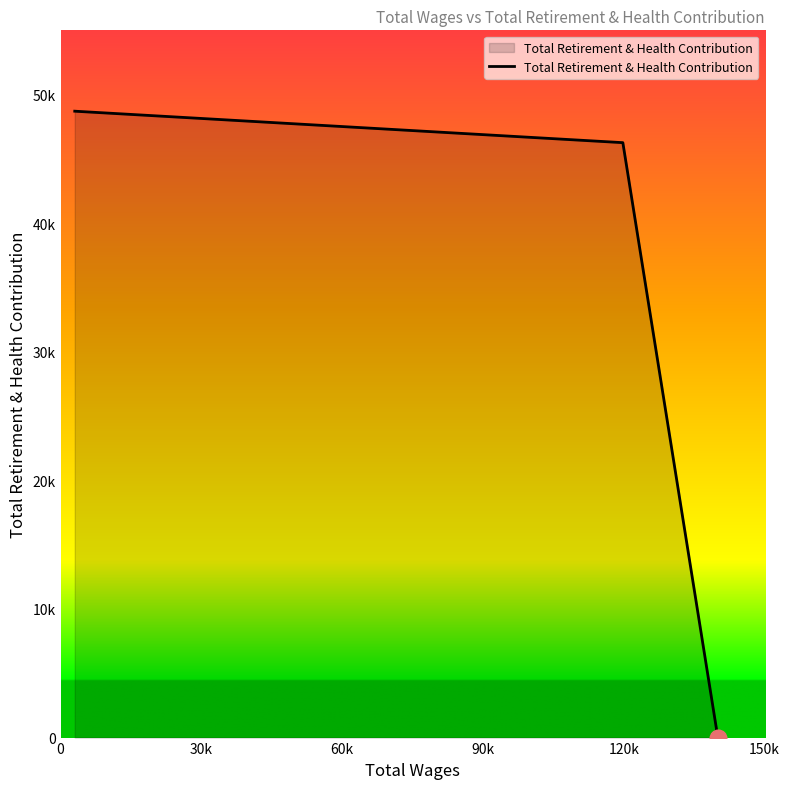

What is the greatest value displayed?

48712